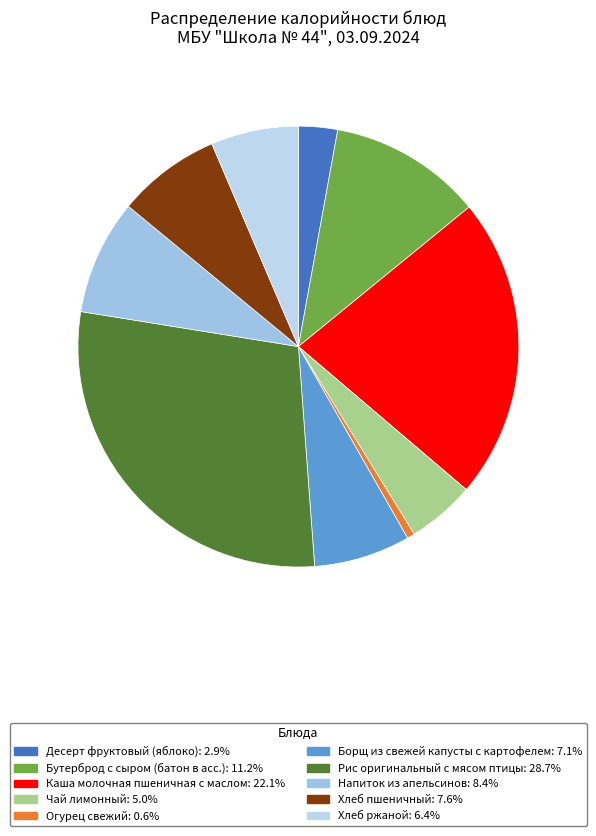

What is the smallest slice in the pie chart?

Огурец свежий